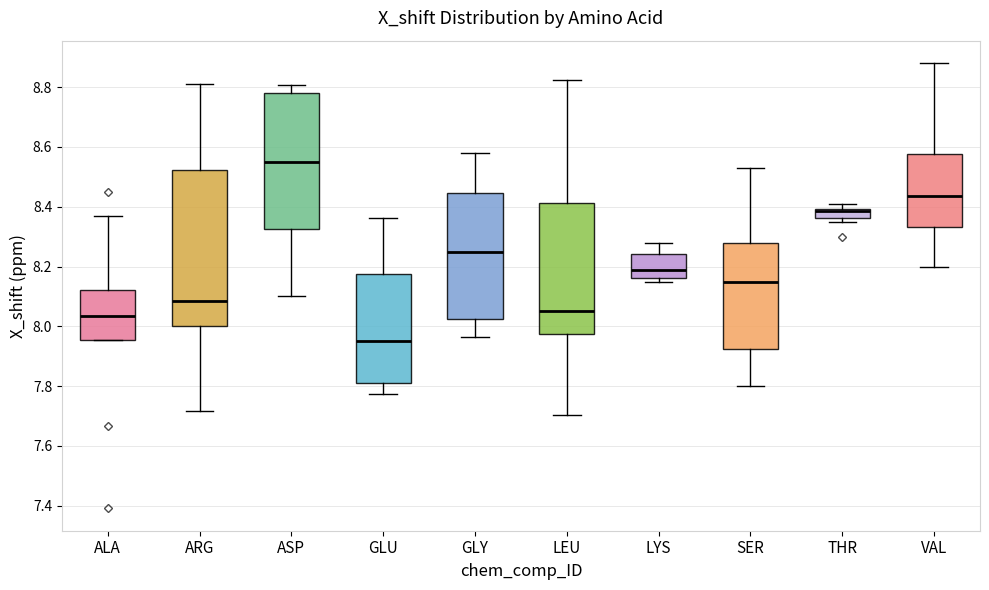

Where does the lower whisker of the box for SER end on the y-axis? The values are not printed on the chart, so give them approximately, as read against the axis.

7.80